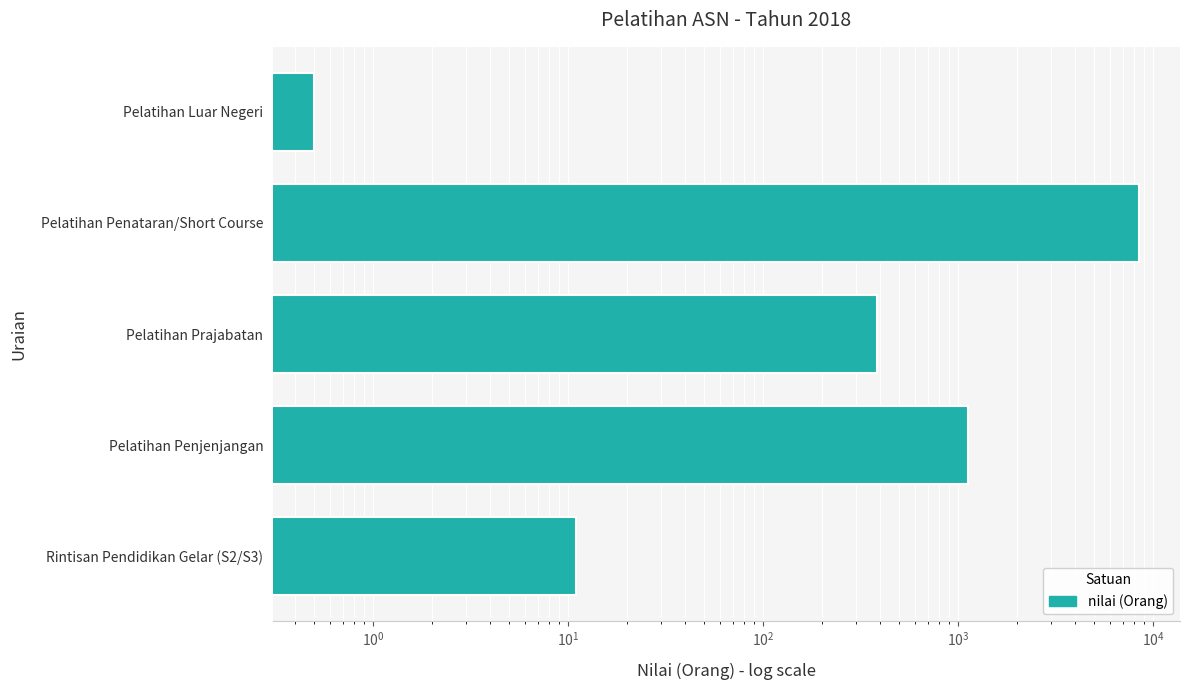

Which has a higher value, Pelatihan Penjenjangan or Pelatihan Luar Negeri?

Pelatihan Penjenjangan